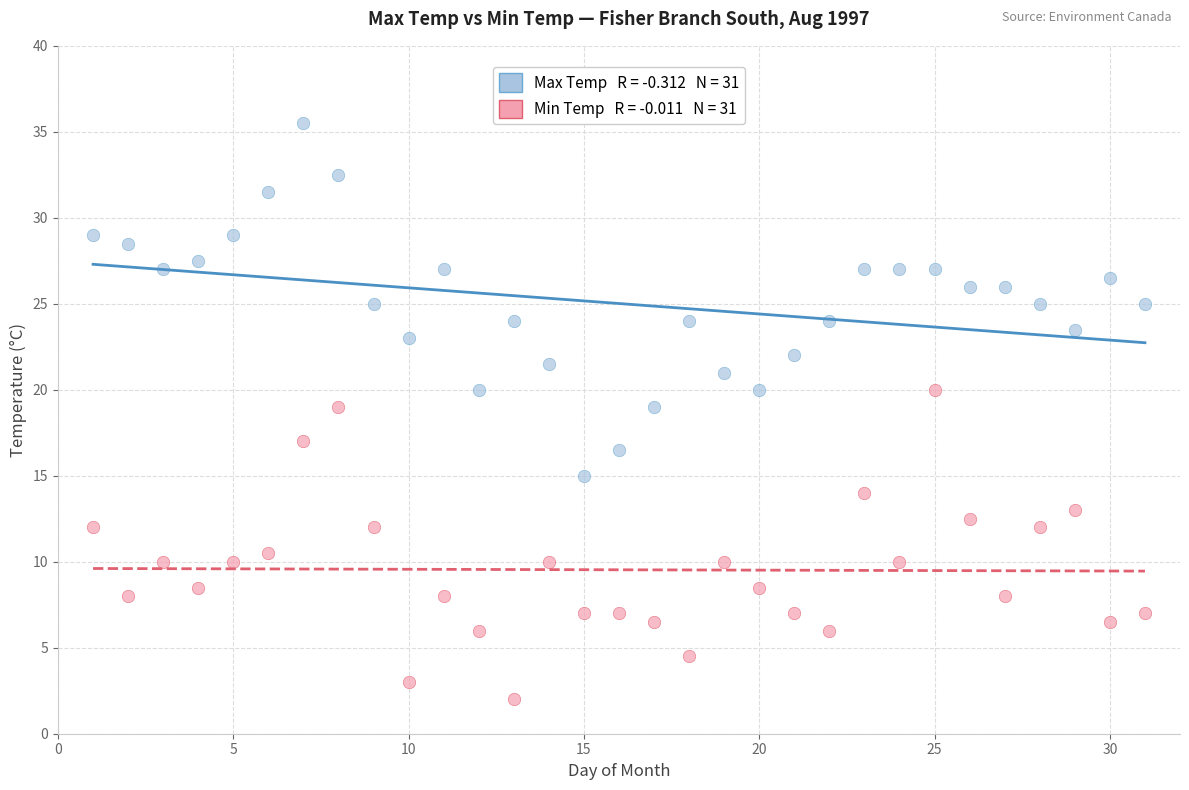

Across all data points, what is the range of Y values (max minus min)?

33.5